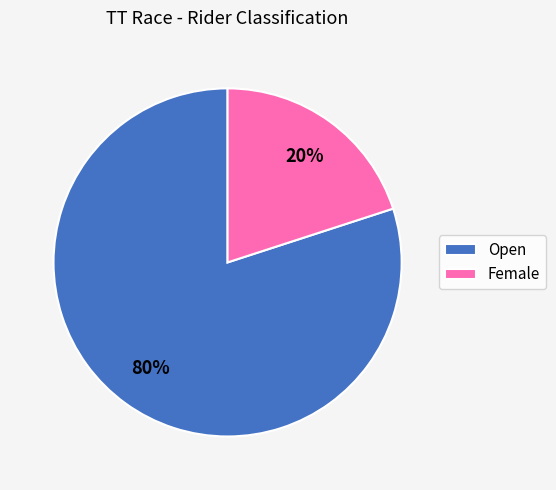

To the nearest percent, what percentage of the pie is Female?

20%